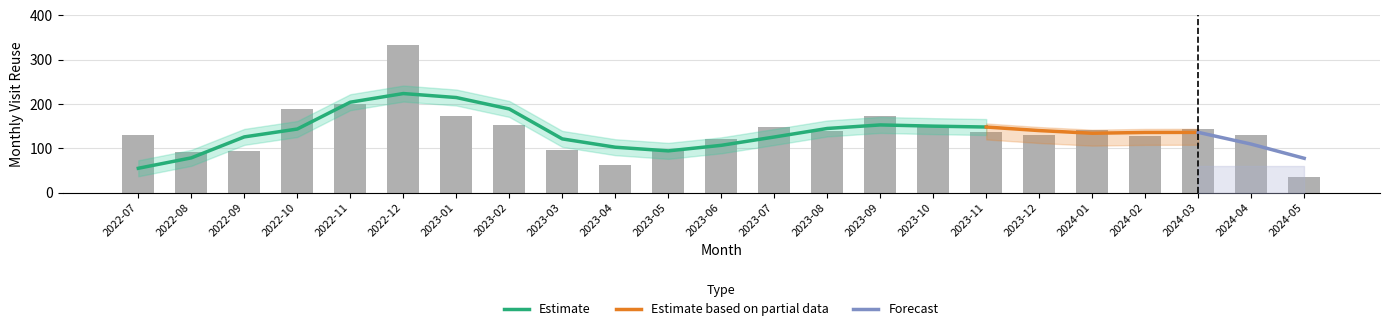

How many data points are above 136?

11